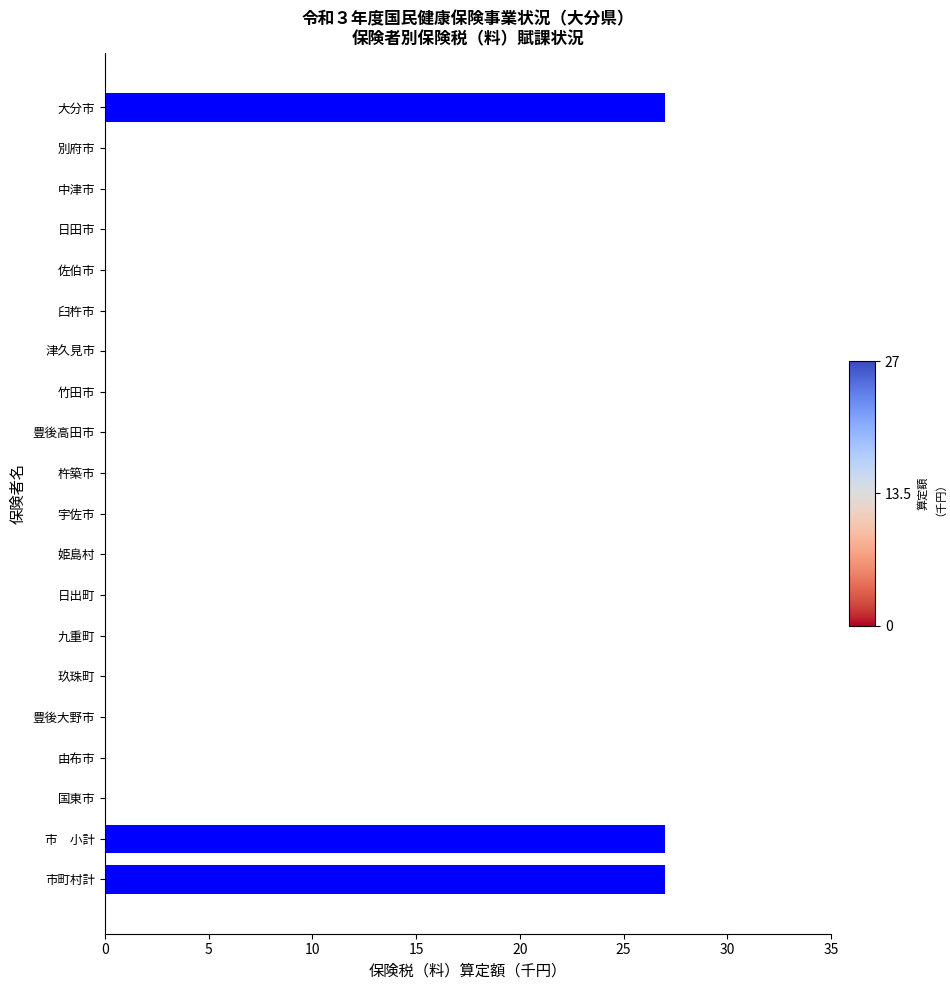

What is the average value?

4